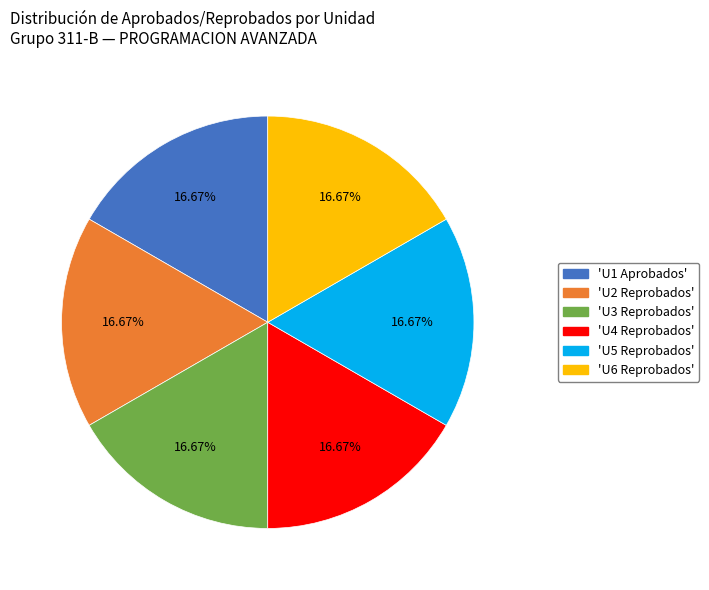

Is there a majority slice in this chart?

No